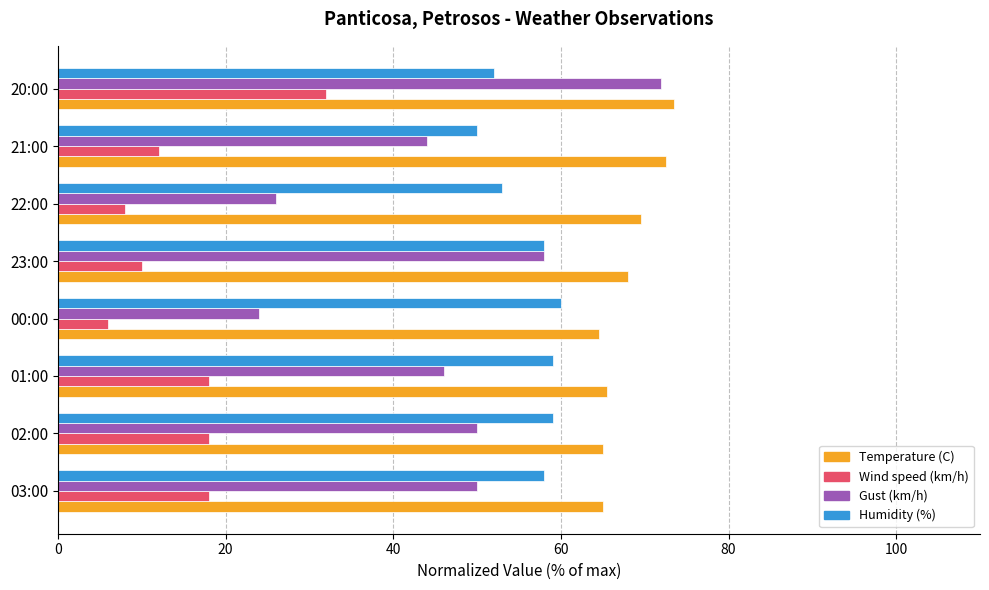

What is the average value of the Humidity (%) series?

56.1